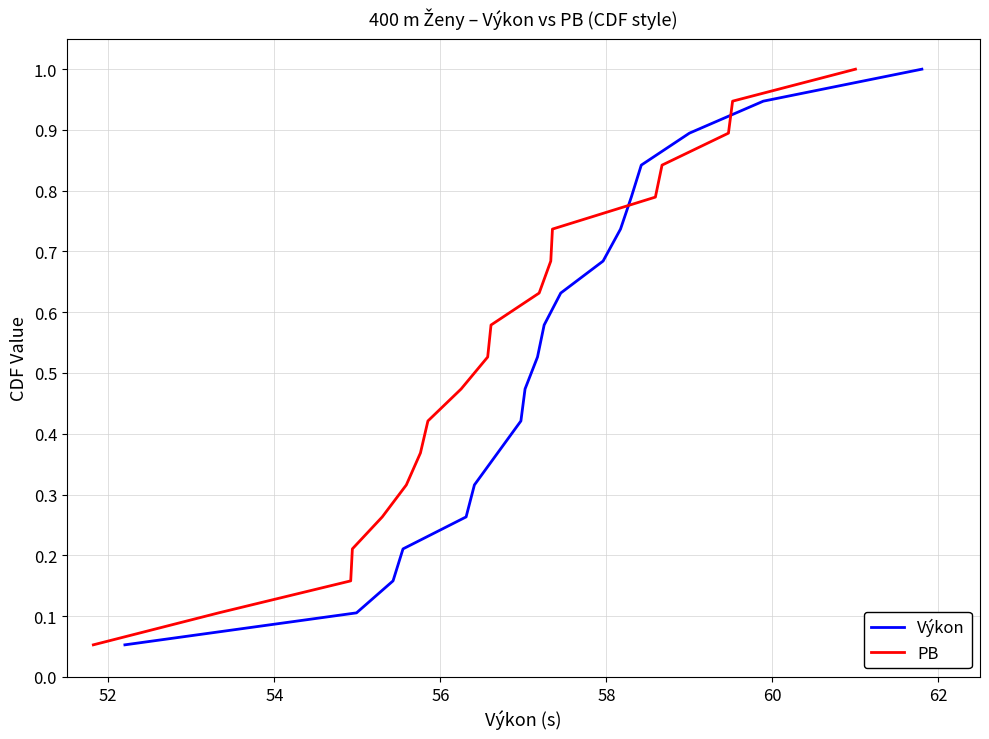

Count the number of categories in the chart.

19